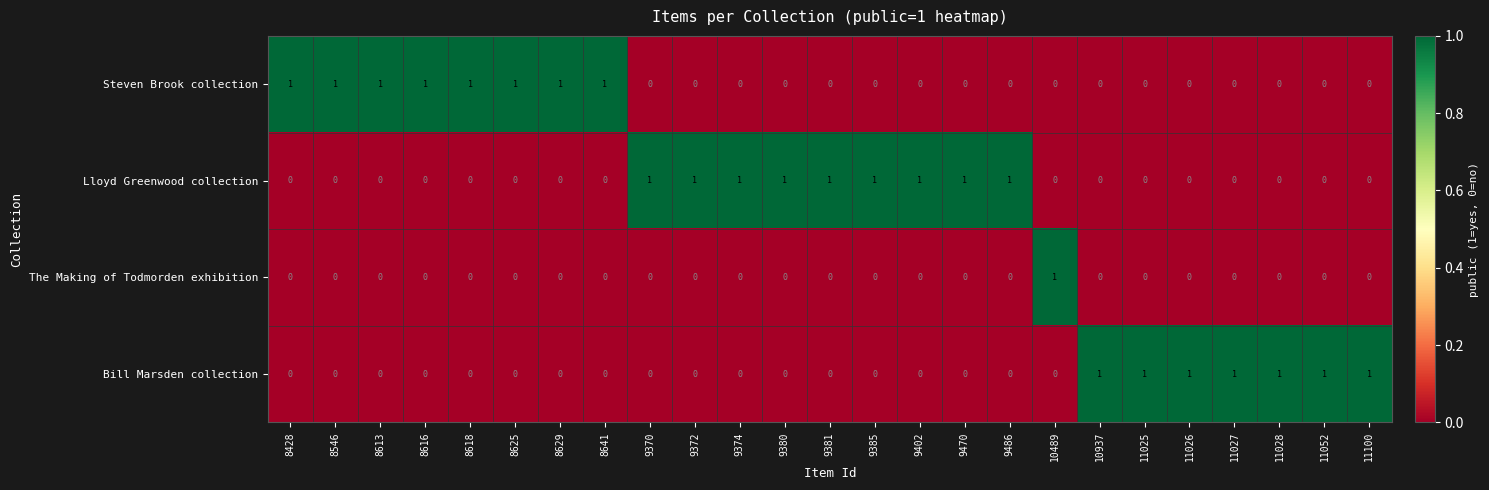

Which series has the largest total across all categories?

Lloyd Greenwood collection